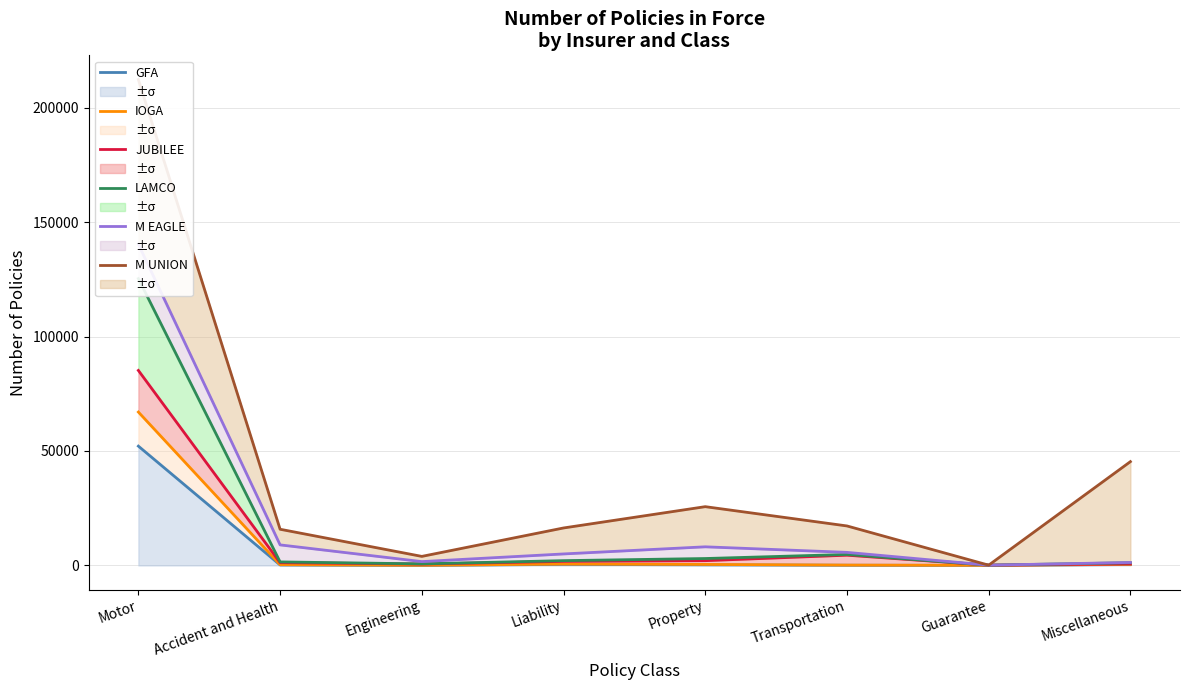

True or false: M EAGLE and IOGA cross at least once.

False